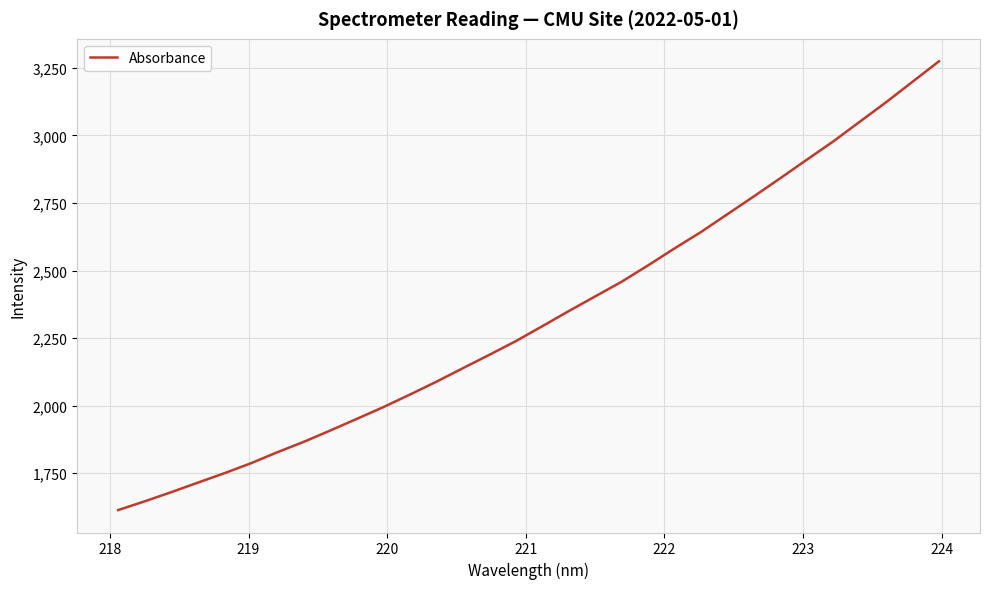

What is the average value?

2329.1